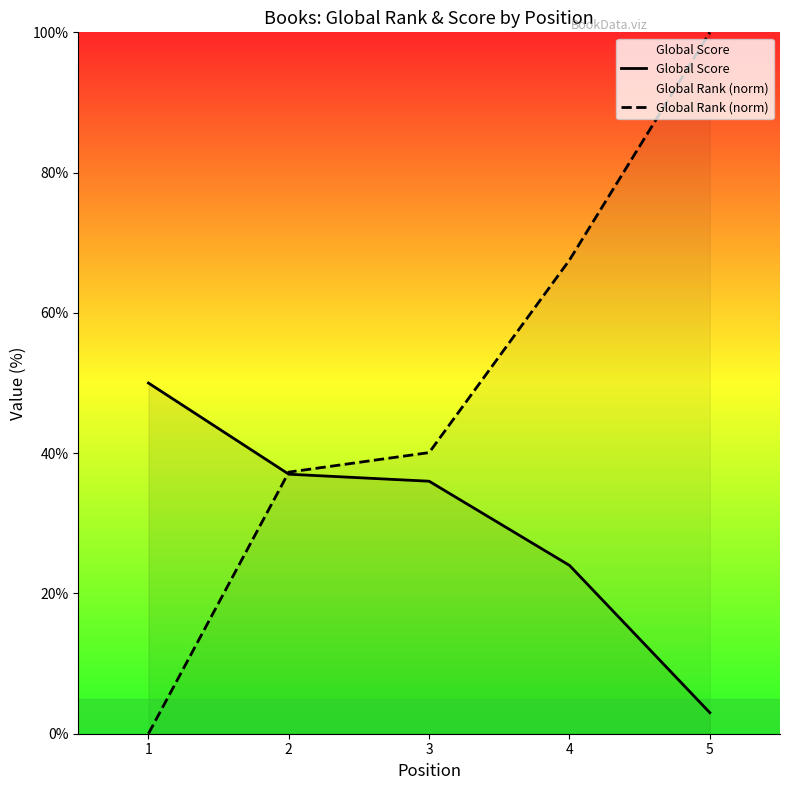

At which label is Global Score closest to 26?

4